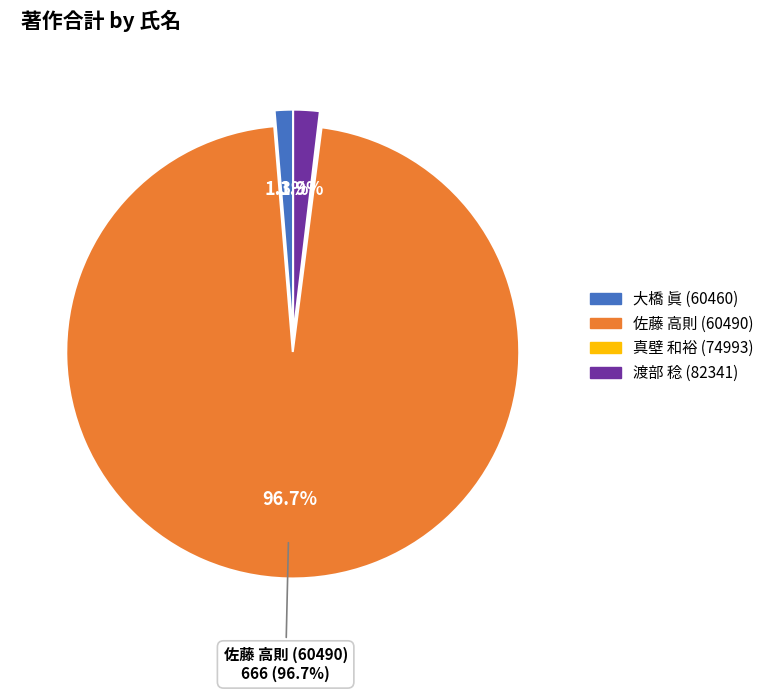

Is there a majority slice in this chart?

Yes